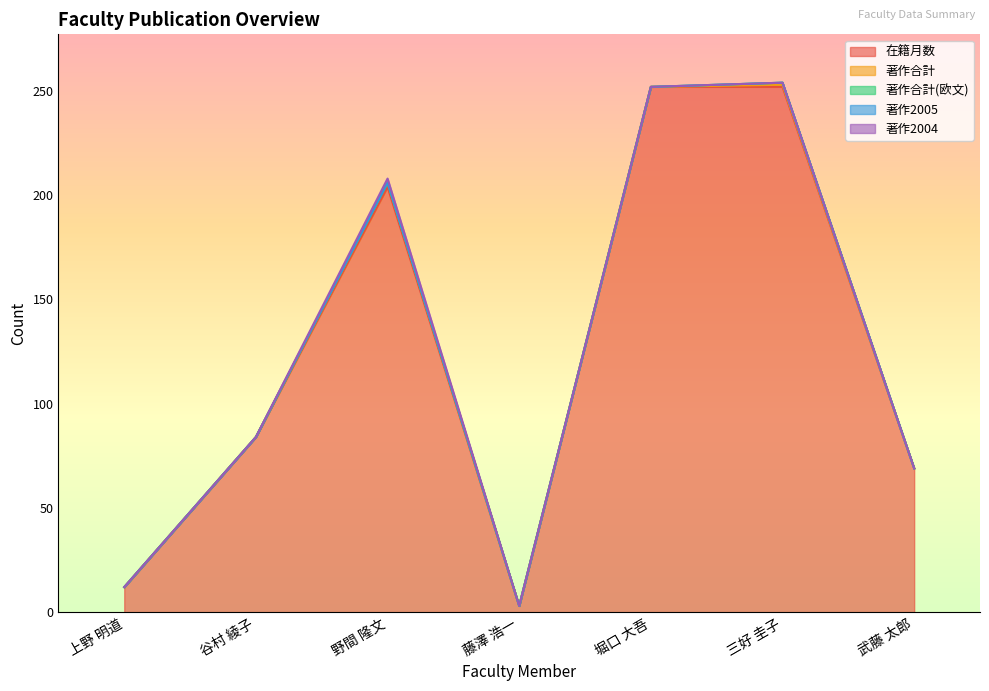

Which series has the largest total across all categories?

在籍月数